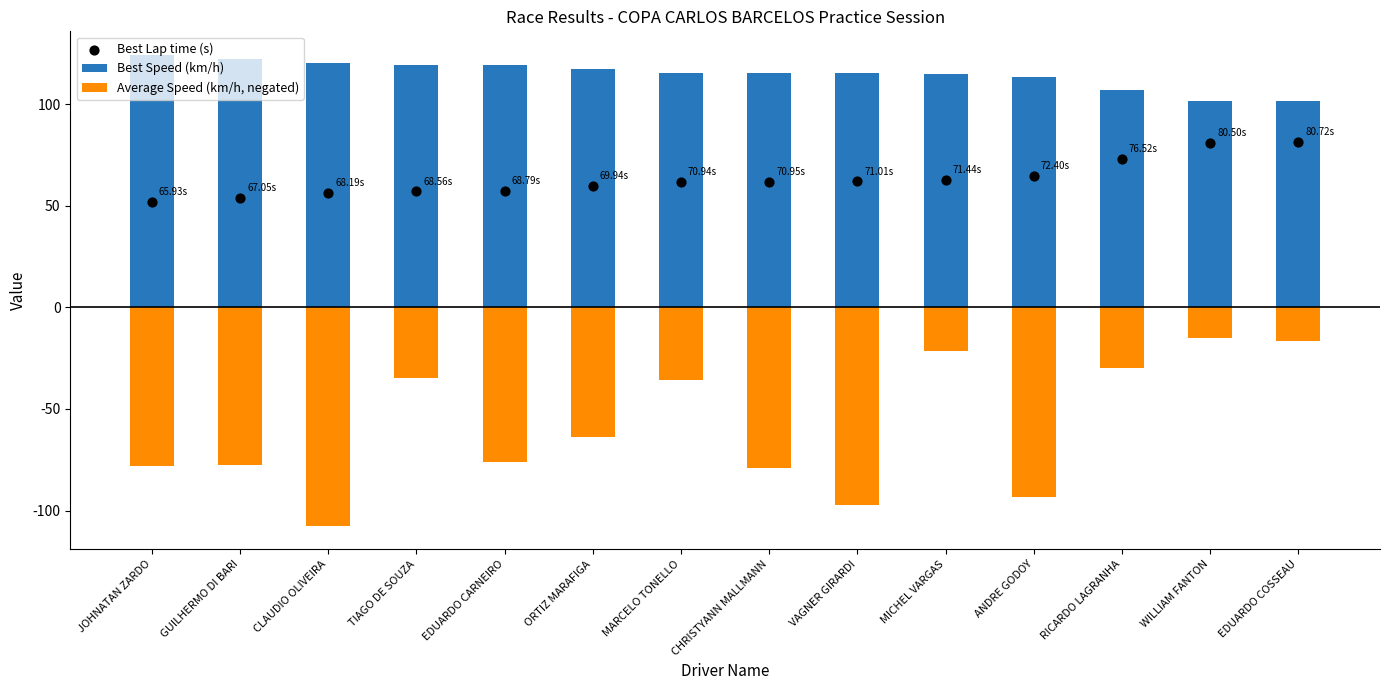

Which series reaches the maximum Y coordinate?

Best Speed (km/h)